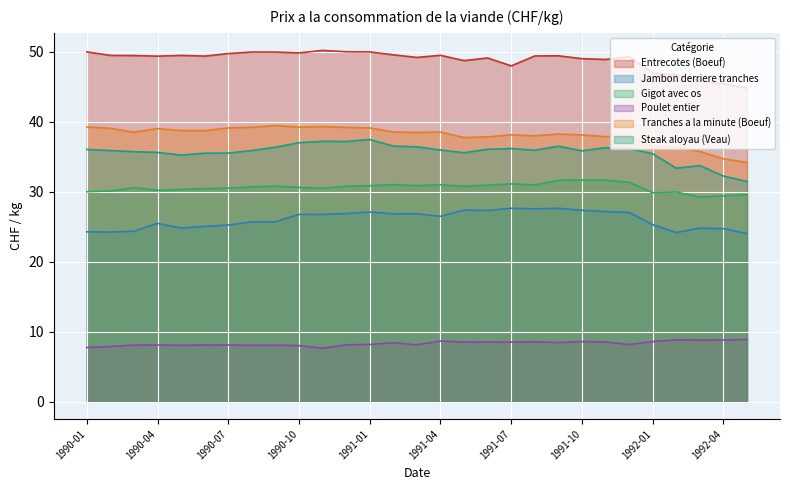

Which label corresponds to the largest value in the chart?

1990-11